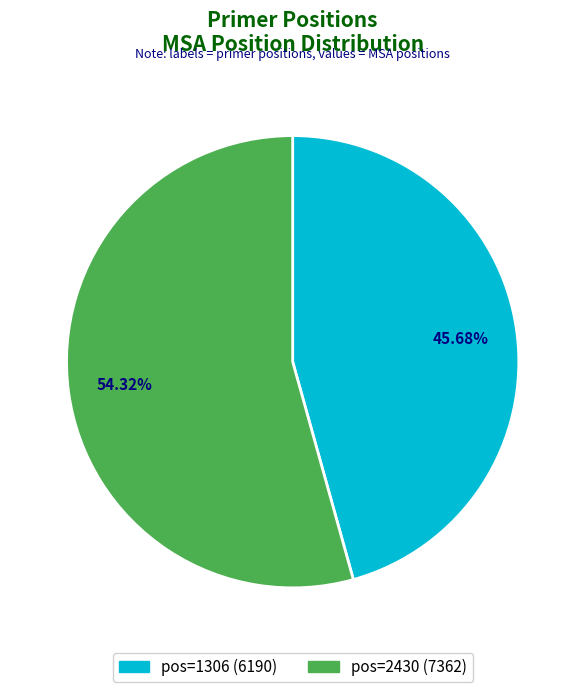

What is the ratio of the value at pos=2430 (7362) to the value at pos=1306 (6190)?

1.2